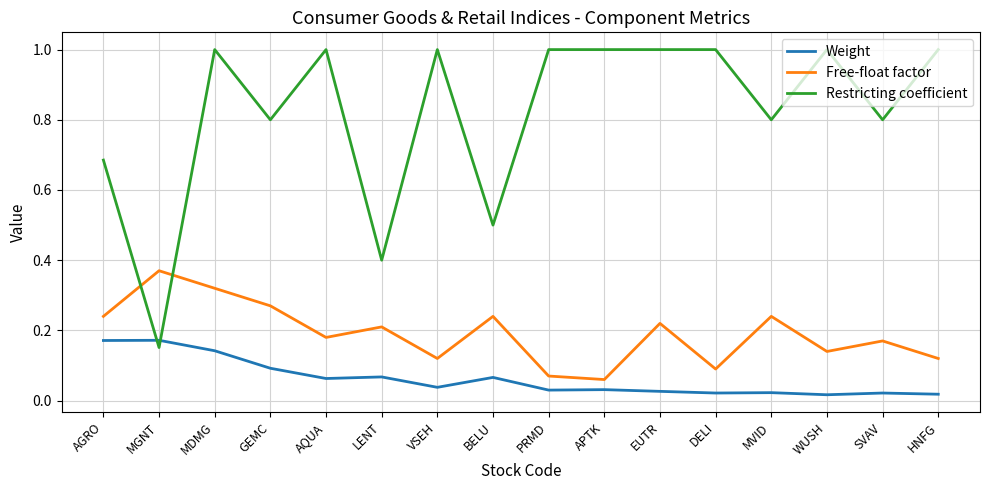

Where is the first local minimum for Free-float factor?

AQUA